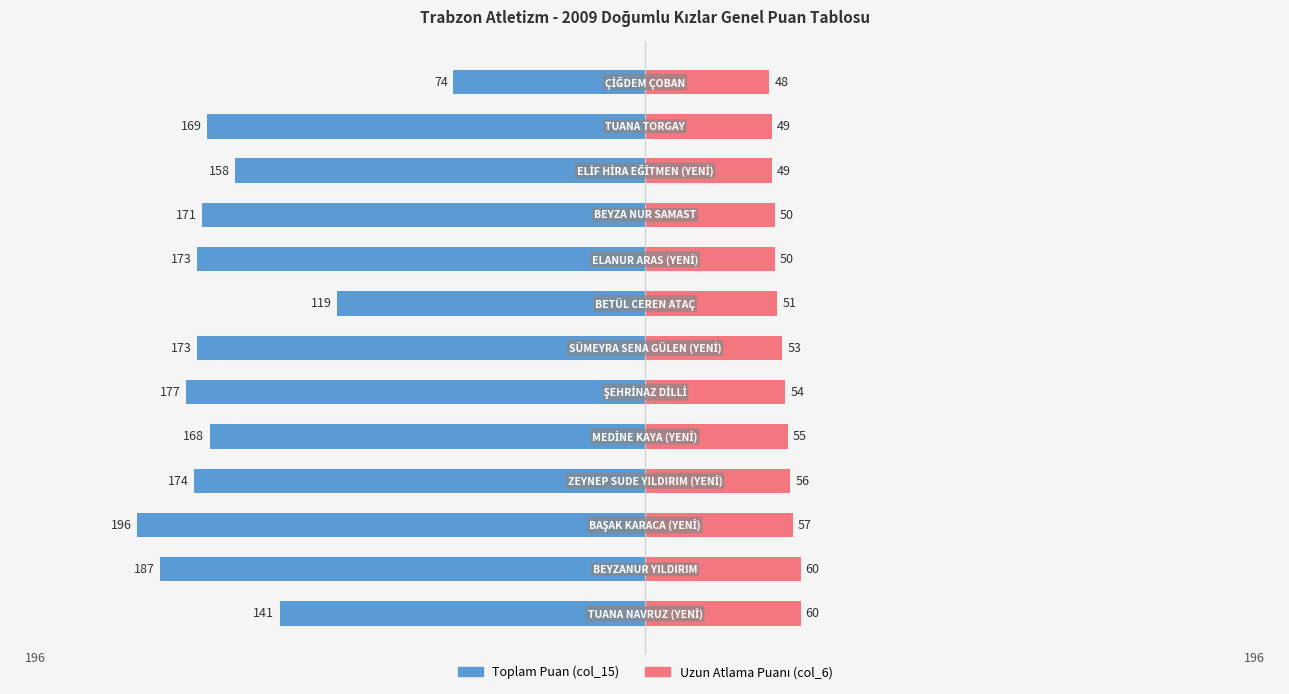

How many values in the Uzun Atlama Puanı (col_6) series are below 53?

6